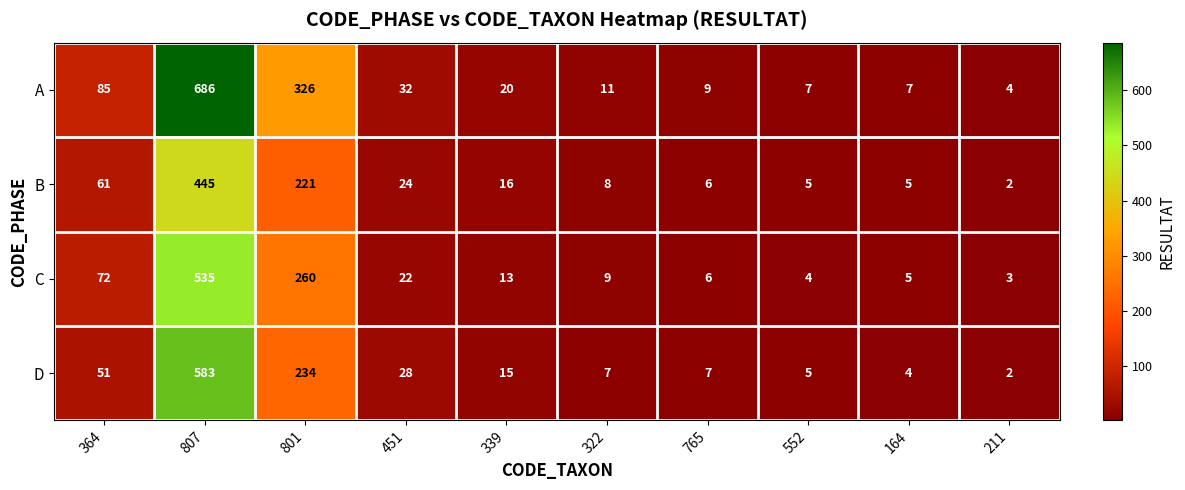

Read the B value at 164, to the nearest 5.

5